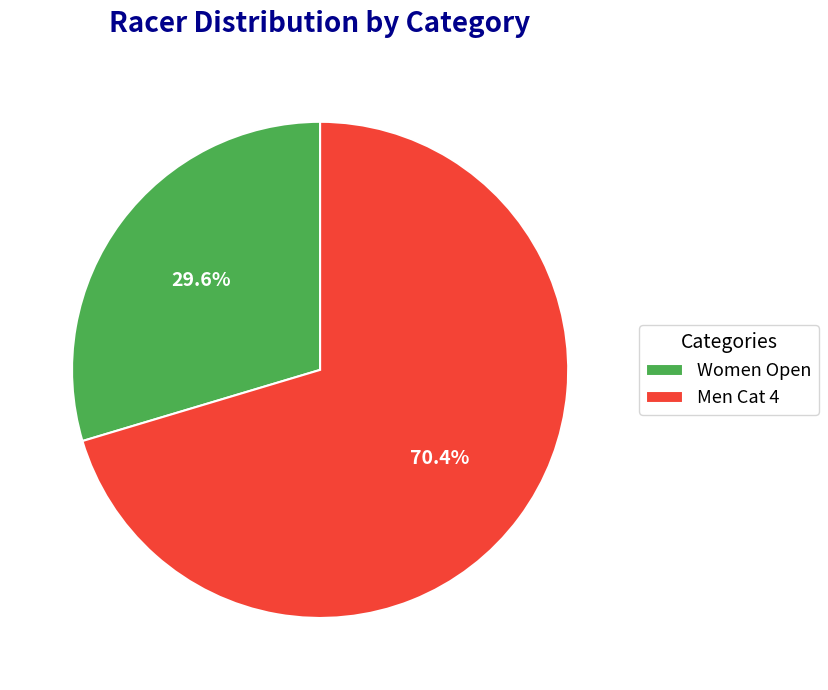

How many slices are in this pie chart?

2